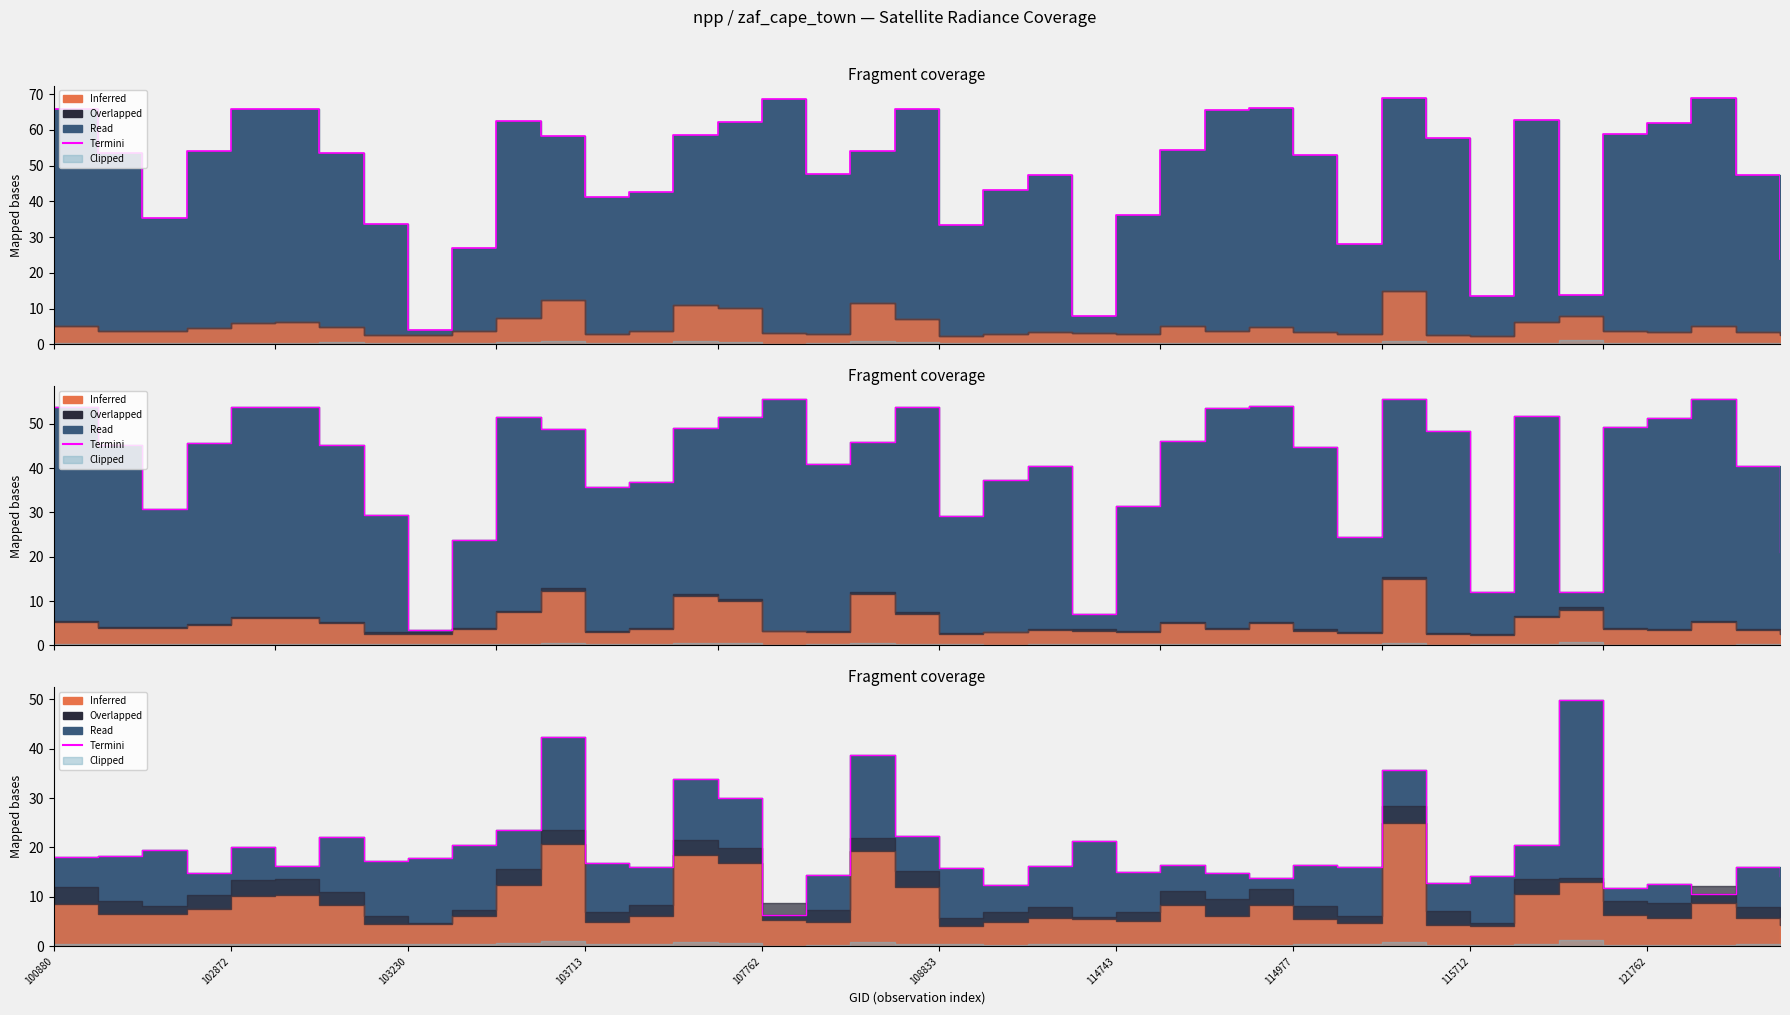

Reading left to right, extract all data points from this chart.

18.1	18.3	19.4	14.8	20.1	16.3	22.1	17.2	17.8	20.6	23.5	42.3	16.8	16.1	33.8	30.0	6.3	14.4	38.7	22.4	15.8	12.5	16.2	21.3	15.1	16.5	14.9	13.7	16.4	16.0	35.6	12.8	14.3	20.5	49.9	11.8	12.6	10.5	16.1	14.3